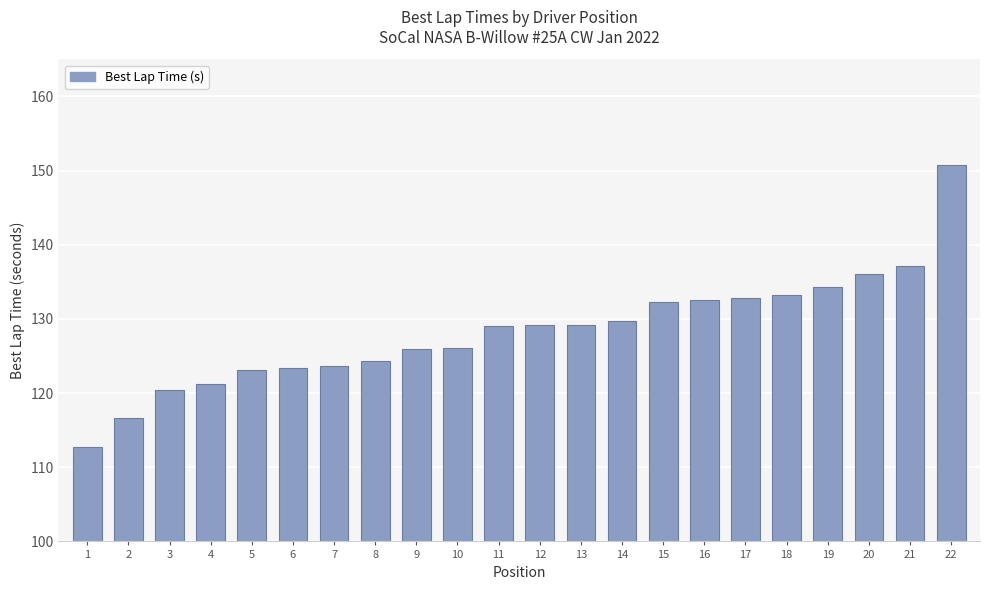

Count the number of categories in the chart.

22